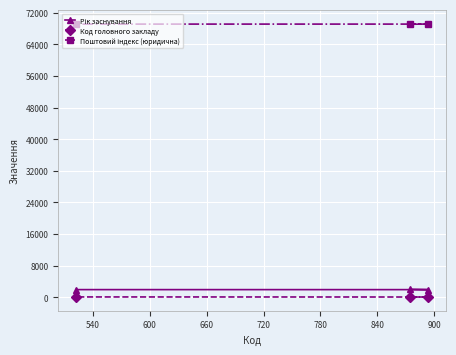

What is the sum of all Поштовий індекс (юридична) values?

207253